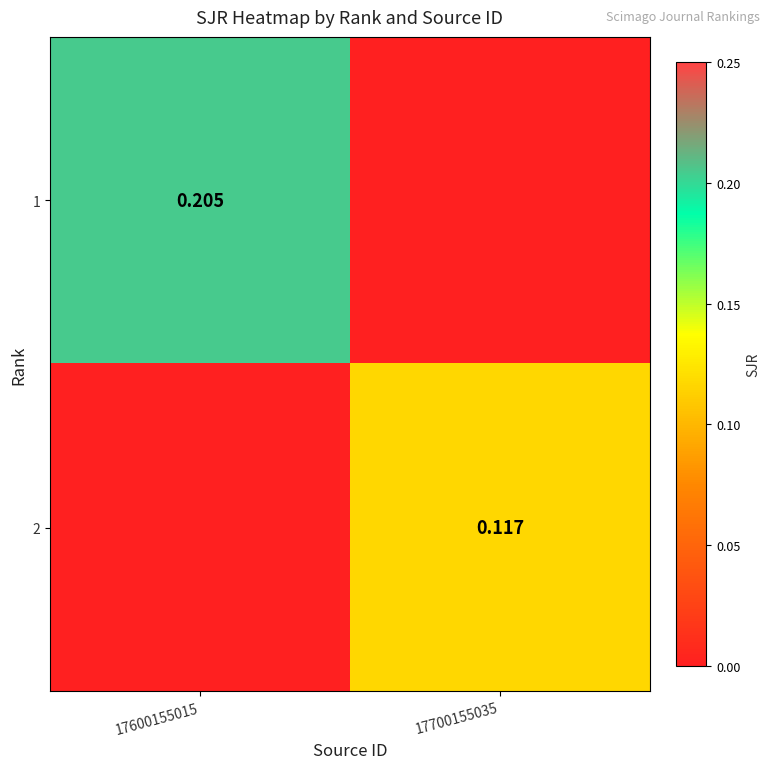

What is the average value of the 1 series?

0.1